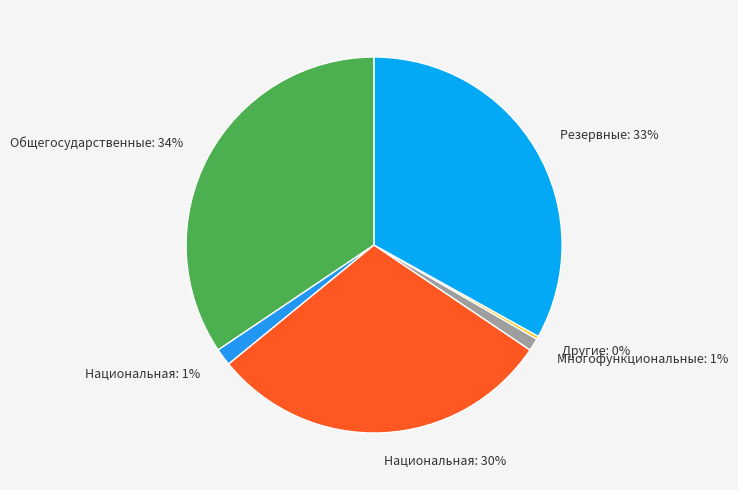

Is Национальная: 30% the majority of the pie?

No